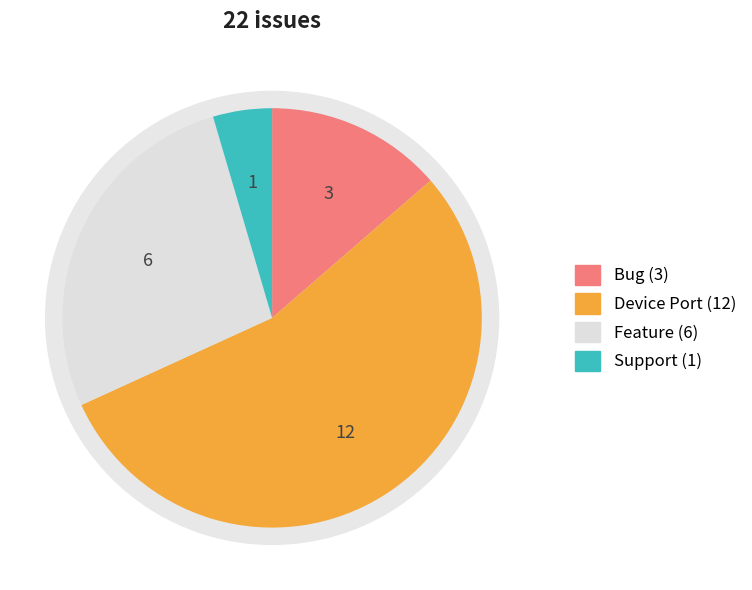

What is the largest slice in the pie chart?

Device Port